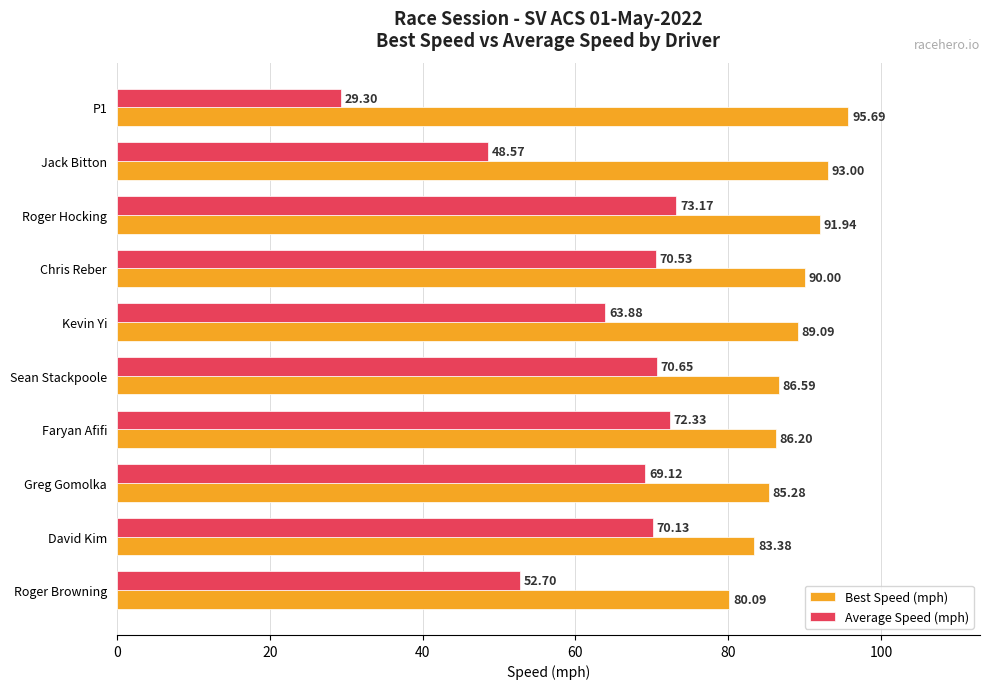

At how many categories does at least one series exceed 42?

10